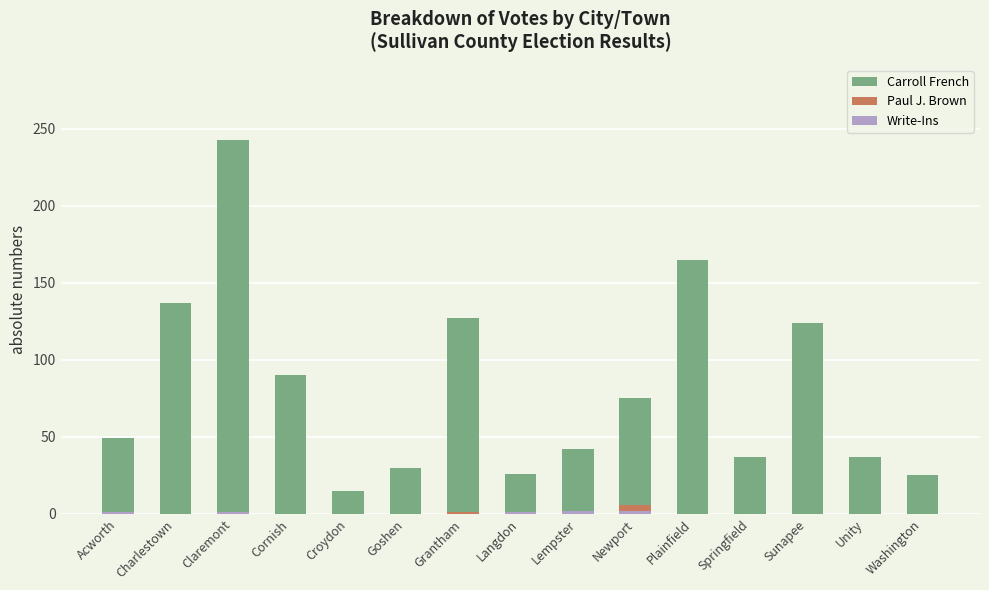

What is the value of the Carroll French bar at the 15th from the left?

25